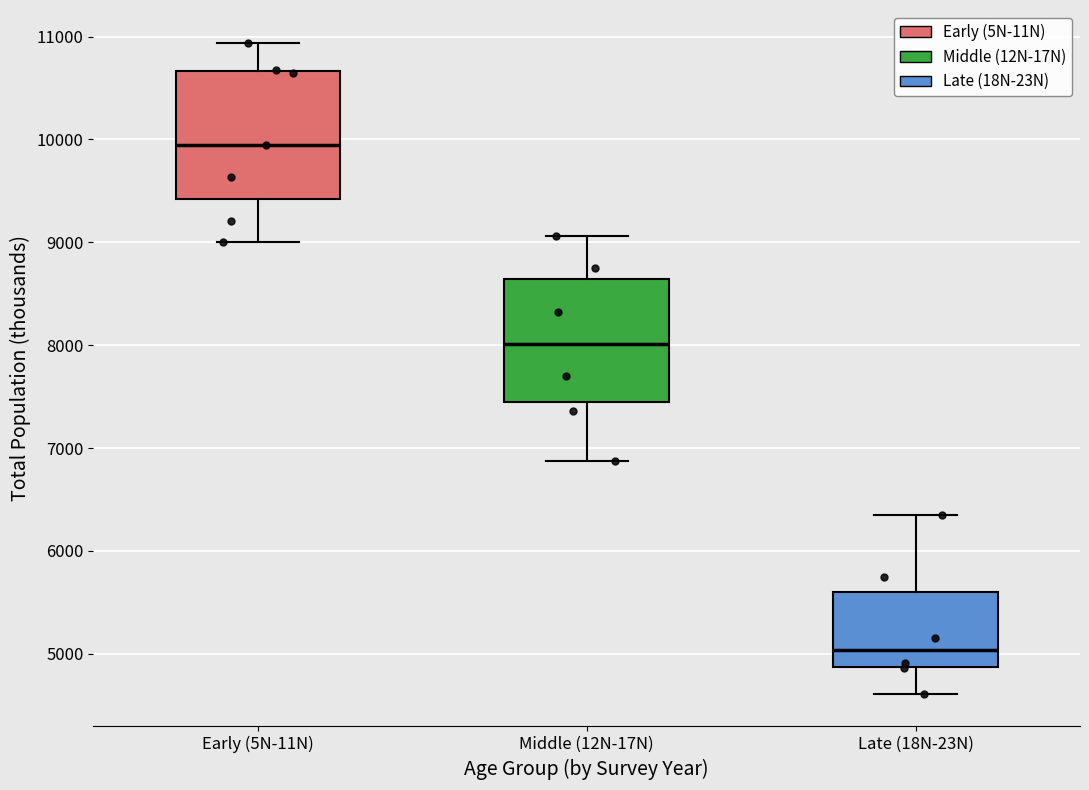

Reading left to right, transcribe this box plot: for each box, give where its median line is, the range the box spans, and where its two whiskers end, as read against the y-axis. The values are not printed on the chart, so give them approximately, as read against the axis.

Early (5N-11N): median 9900, box 9400 to 10700, whiskers 9000 to 10900
Middle (12N-17N): median 8000, box 7400 to 8600, whiskers 6900 to 9100
Late (18N-23N): median 5000, box 4900 to 5600, whiskers 4600 to 6400